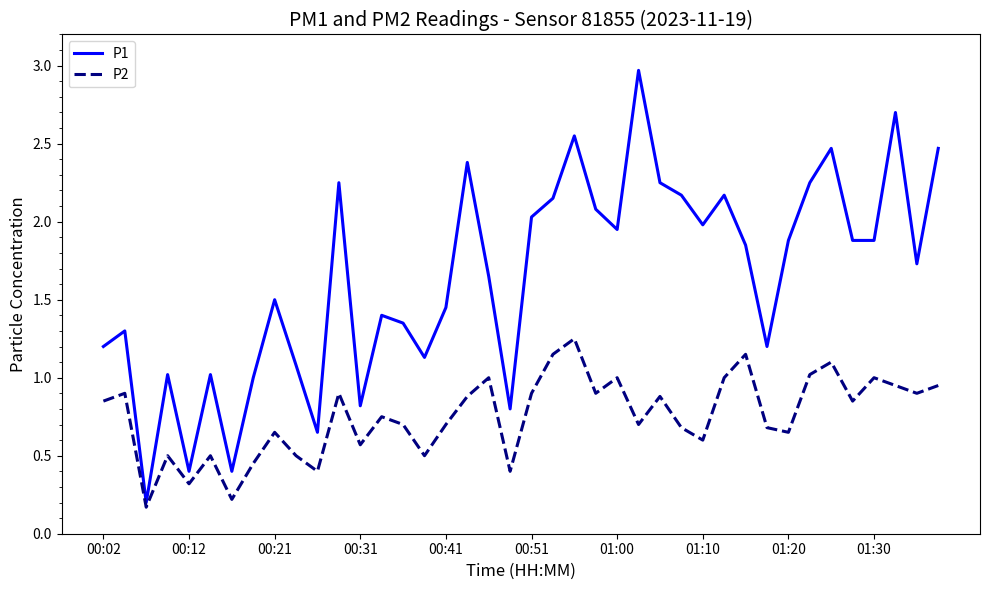

How many categories are shown in the chart?

40